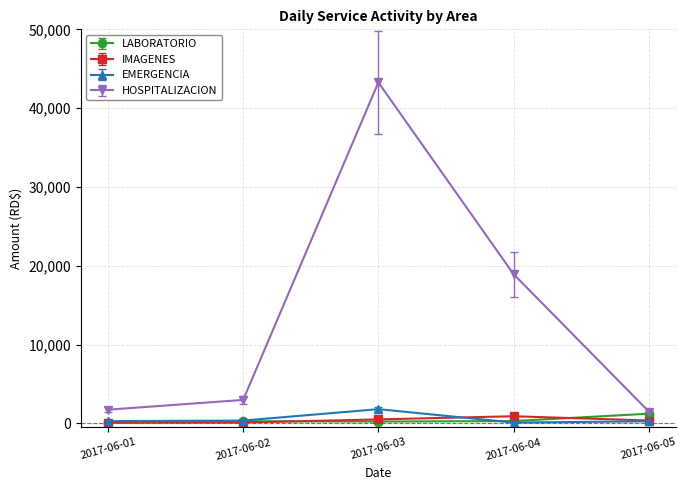

What is the value of the HOSPITALIZACION point at the 4th from the left?

18929.4